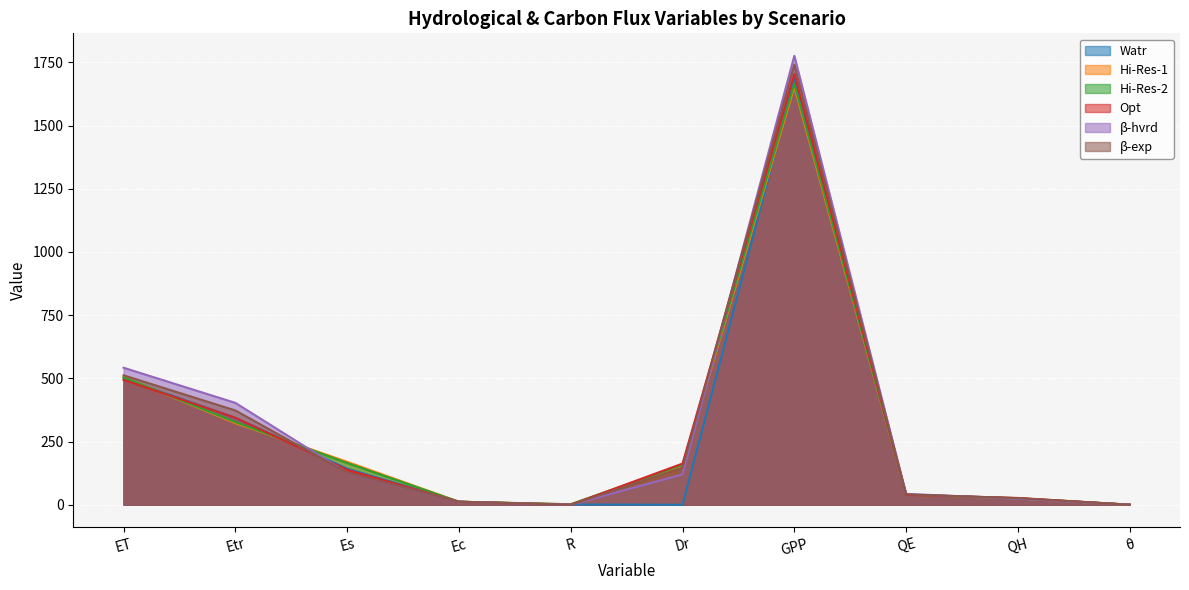

Rank the series at Etr from highest to lowest value.

β-hvrd, β-exp, Watr, Opt, Hi-Res-2, Hi-Res-1